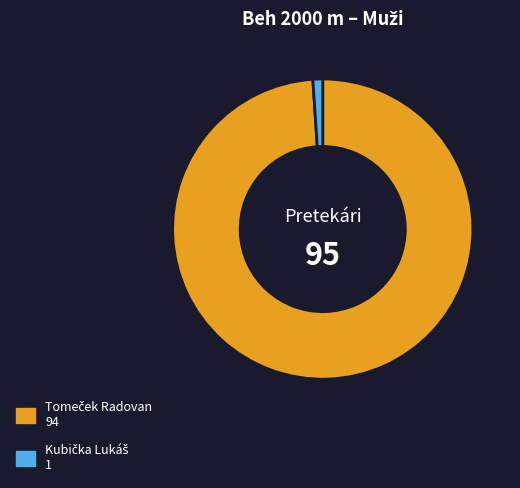

Does any single category account for the majority?

Yes